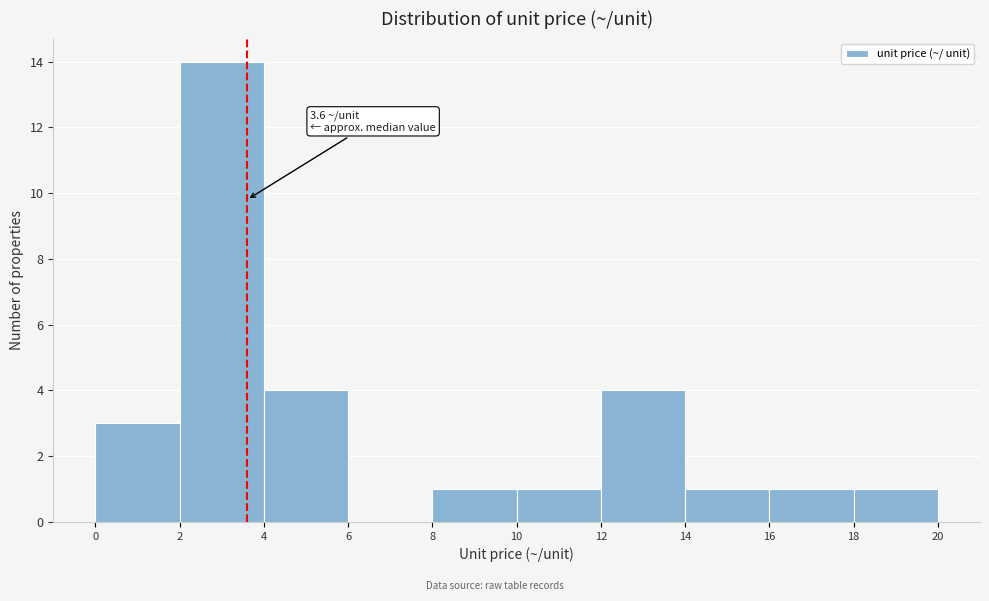

Over which range of the x-axis is the bar tallest?

2 to 4